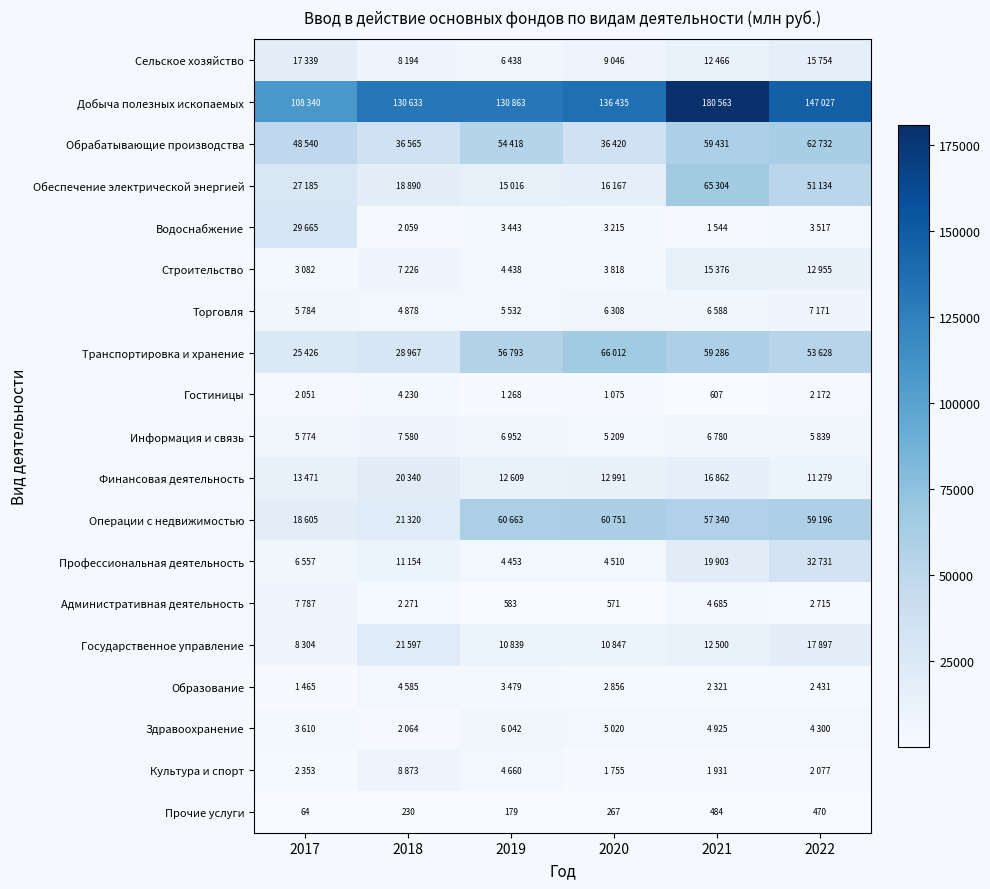

What is the sum of all Прочие услуги values?

1694